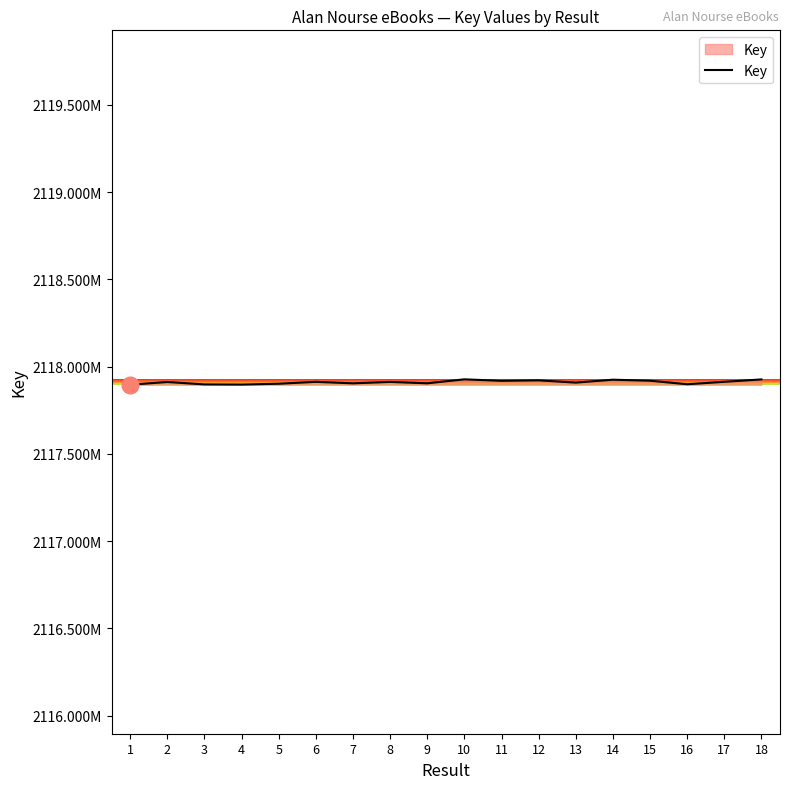

Which category has the lowest value across all series?

1